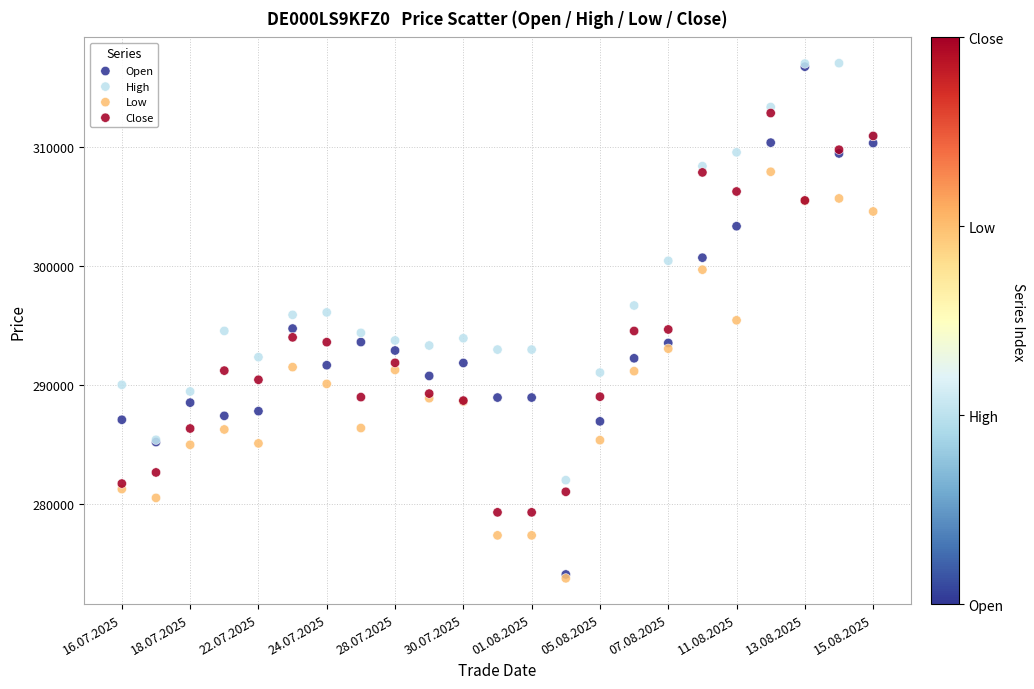

What are all the series names shown in the legend?

Open, High, Low, Close